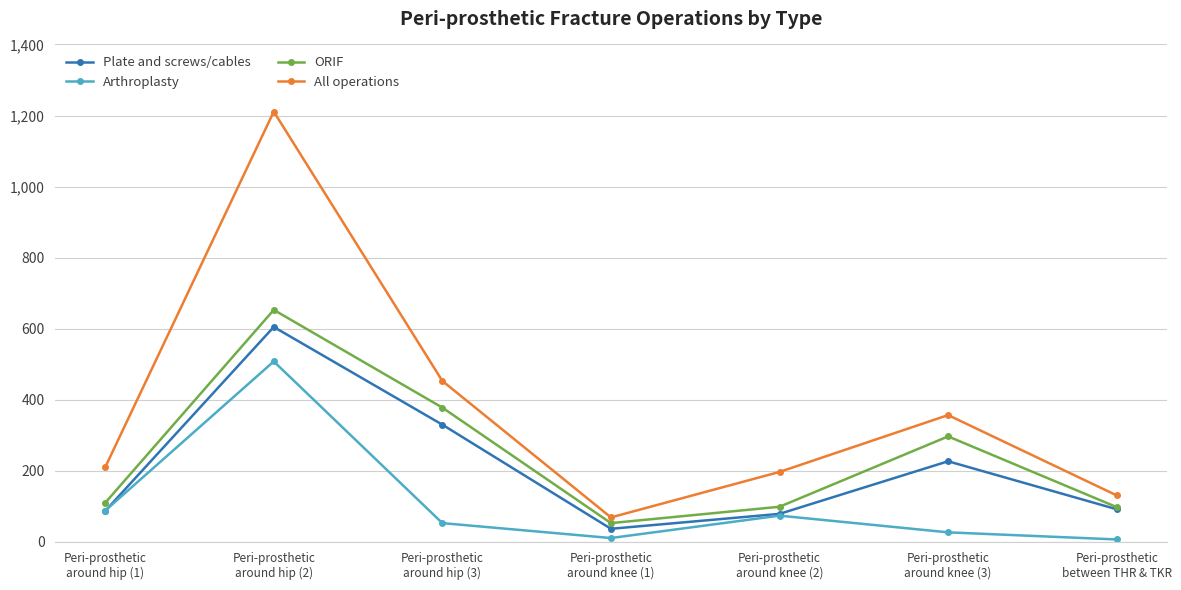

Is this an area chart (filled region under the line)?

No